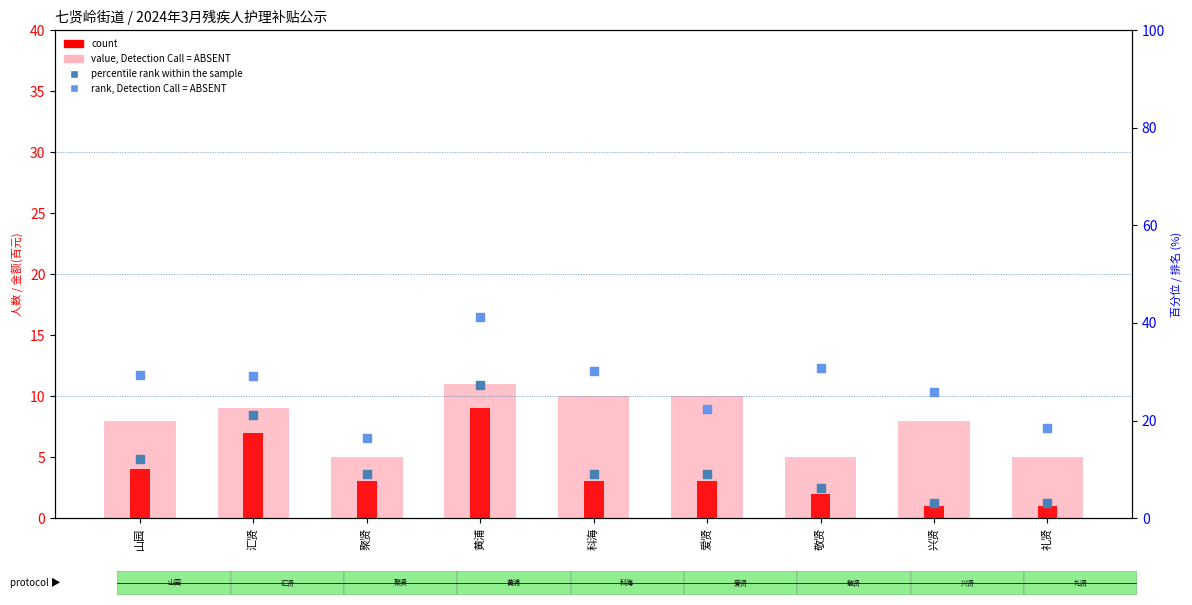

What is the total value across all series at 礼贤?

27.5